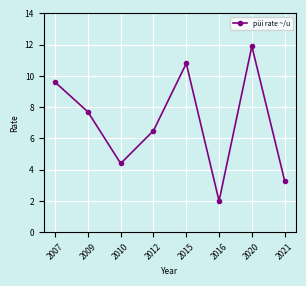

What is the value of the 8th point from the left?

3.3